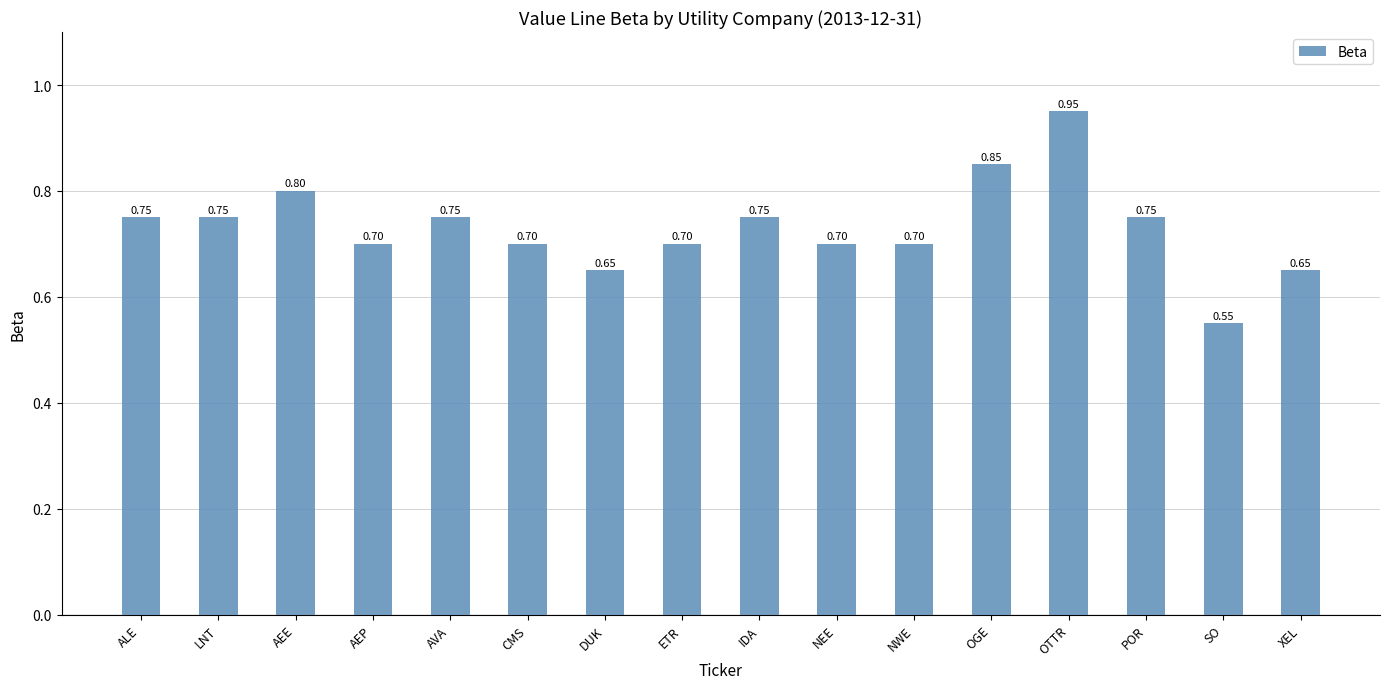

The chart shows a value of 1.3 at IDA. True or false?

False